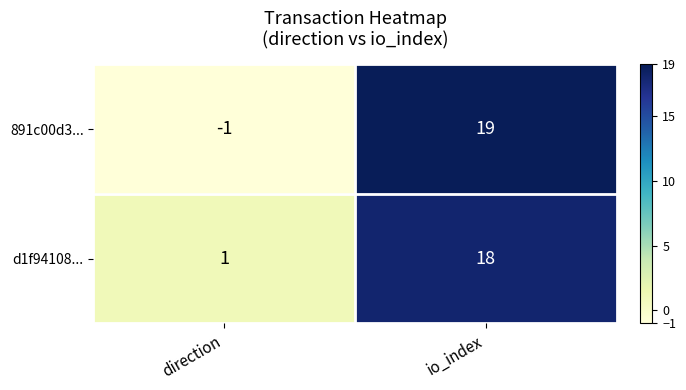

List the series in order of their peak value, lowest first.

d1f94108..., 891c00d3...